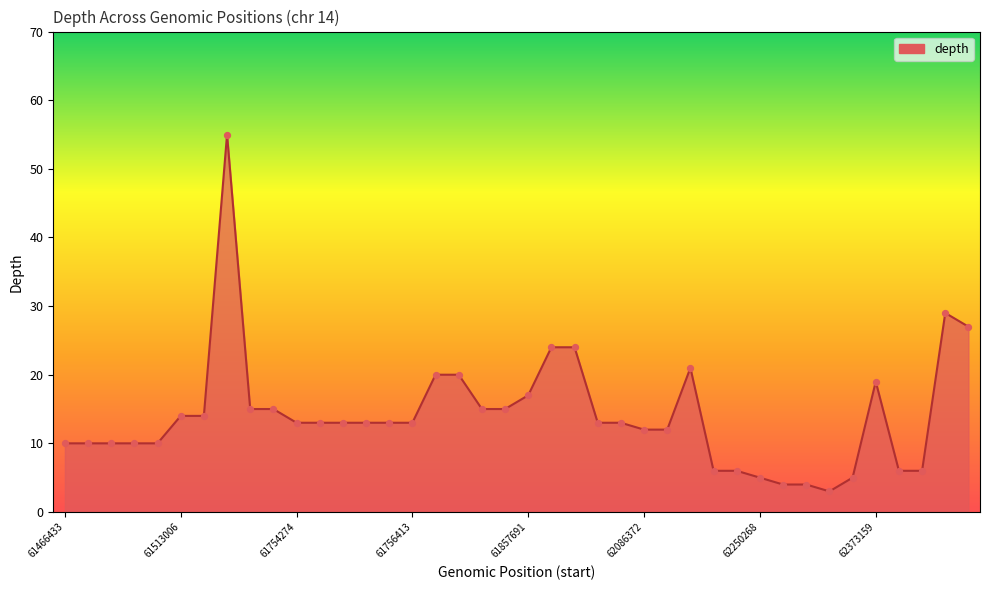

What is the difference between the maximum and minimum values?

52